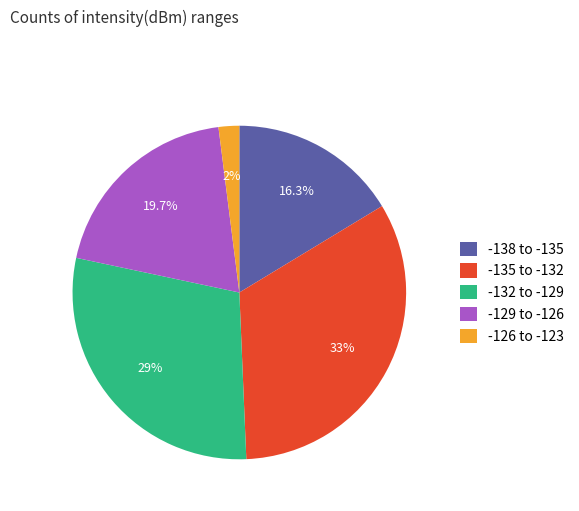

Which has a higher value, -129 to -126 or -132 to -129?

-132 to -129